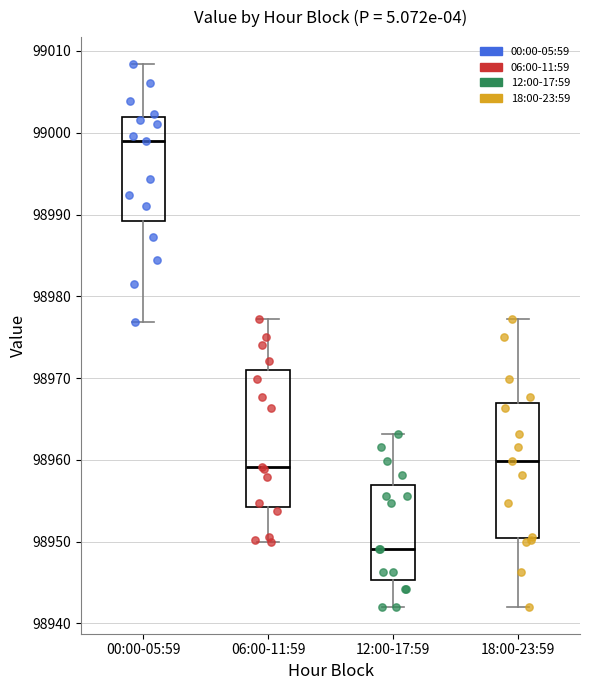

Which box has the highest median line?

00:00-05:59